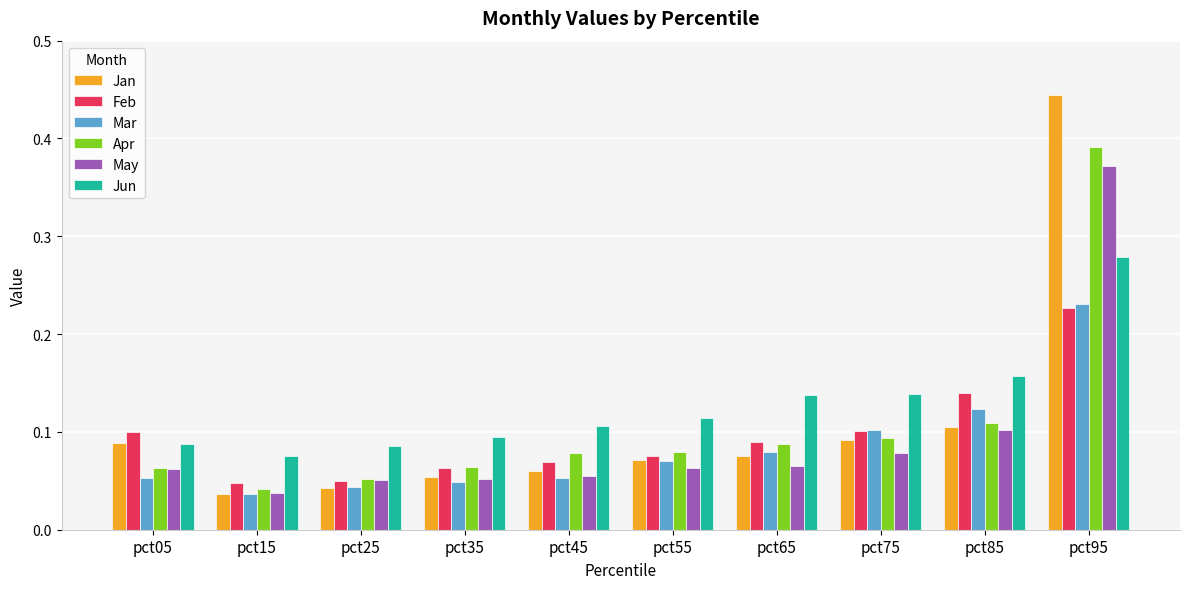

True or false: Jun has a value of 0.1 at pct75.

True